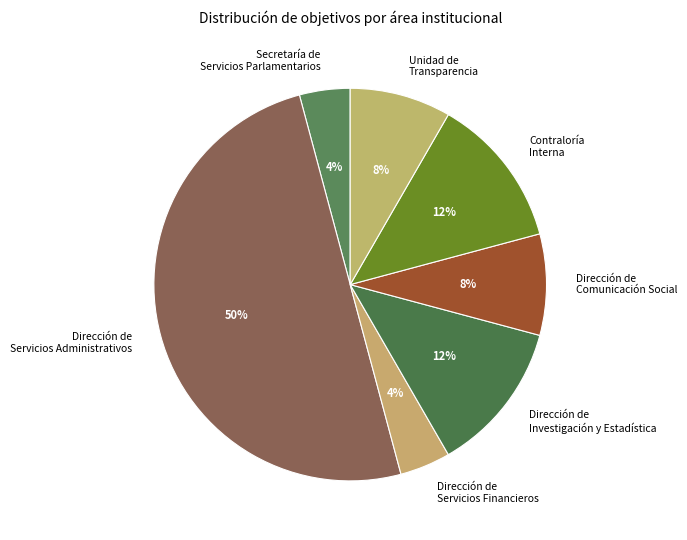

What is the largest slice in the pie chart?

Dirección de Servicios Administrativos